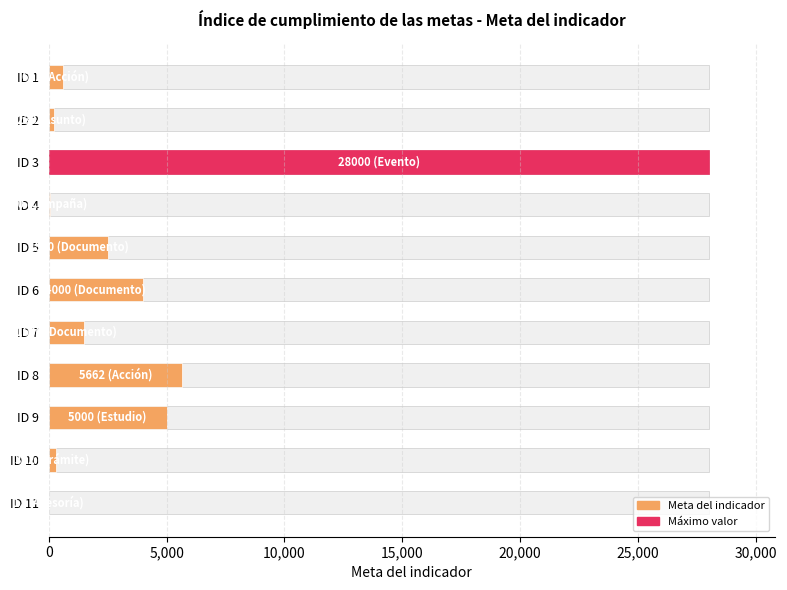

Which has a higher value, ID 8 or ID 4?

ID 8